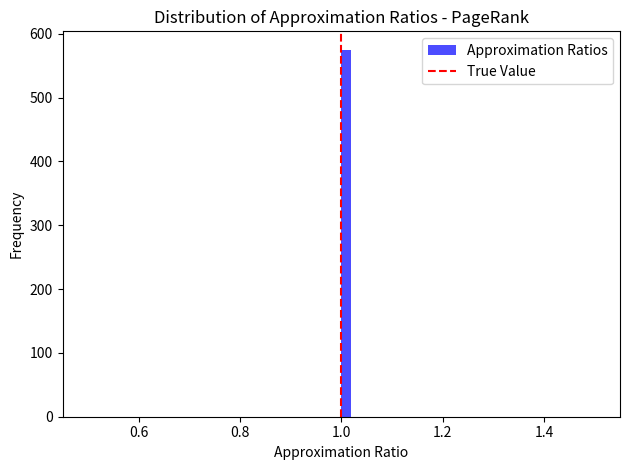

Around what value on the x-axis is the tallest bar? Give the approximate position of its centre, as read against the axis.

1.02